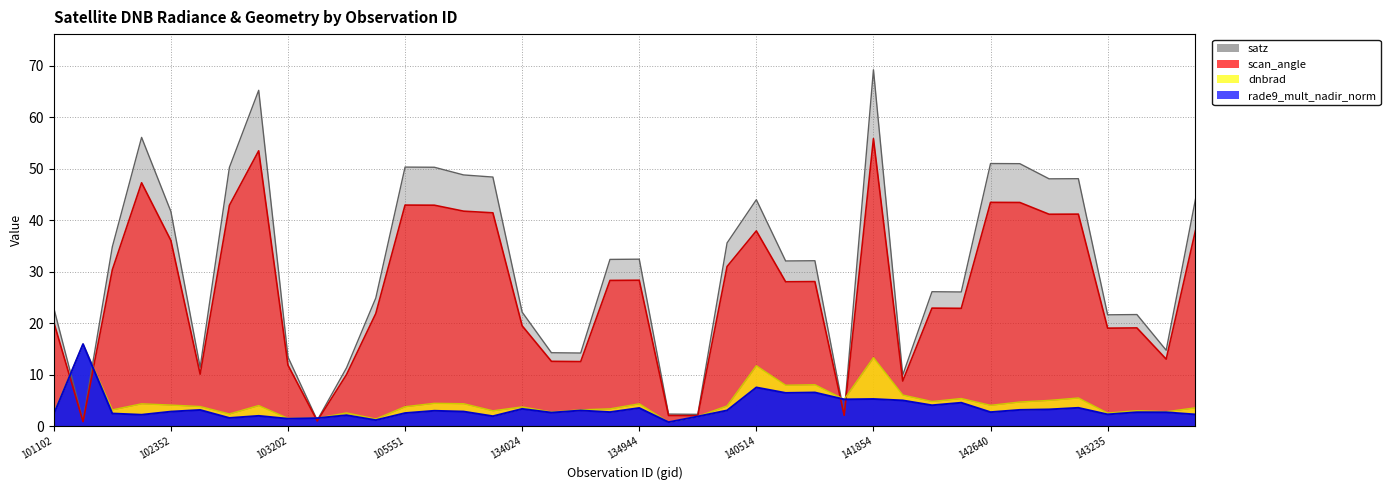

In scan_angle, how many points are lower than both neighbors (excluding endpoints)?

12